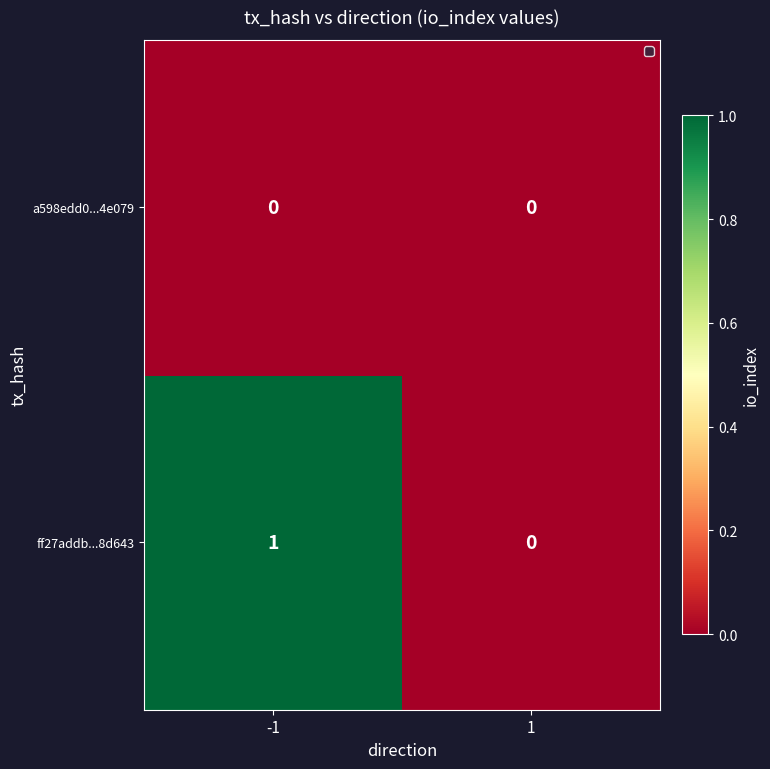

Between -1 and 1, which series saw the biggest shift?

ff27addb...8d643